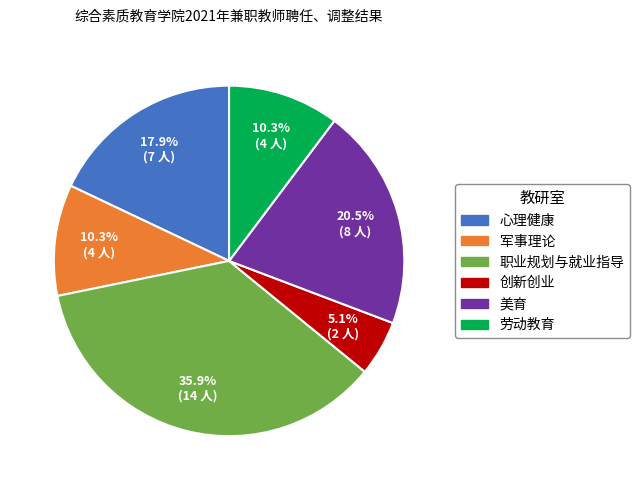

To the nearest percent, what is the difference between the largest and smallest slice percentages?

31%